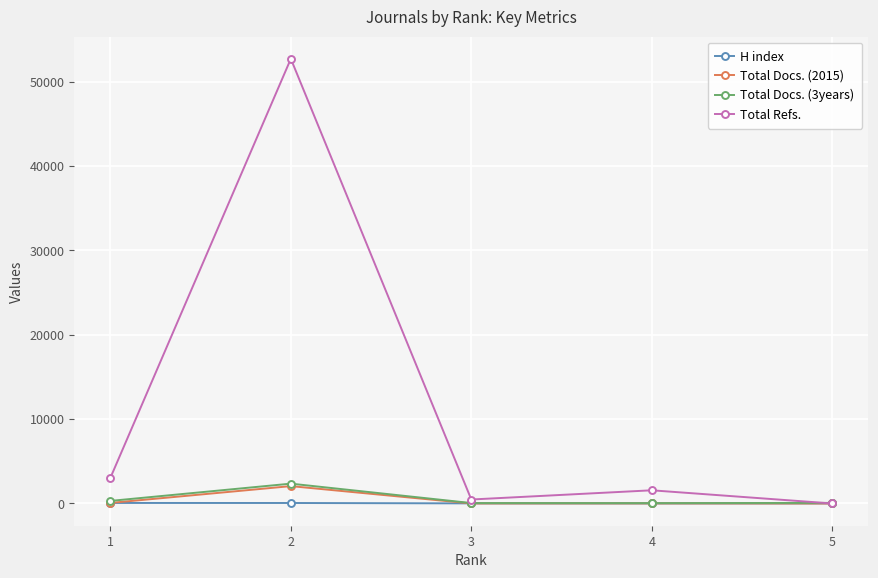

The value of H index at 4 is 10. True or false?

True